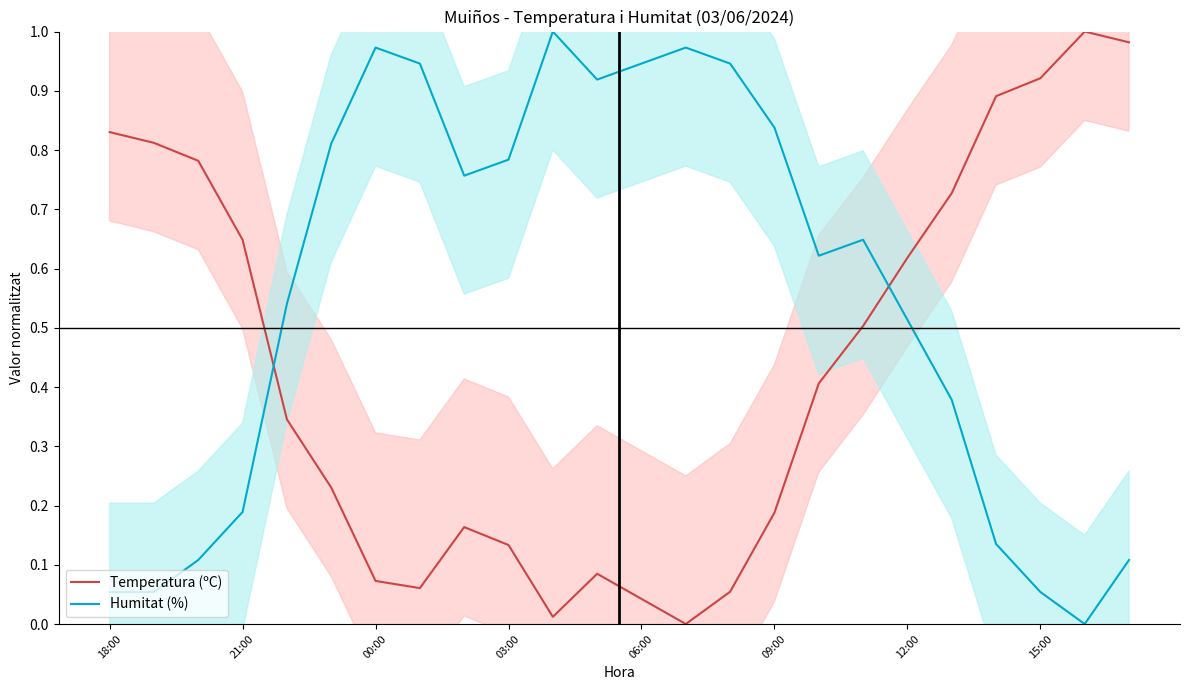

The Humitat (%) series shows 0.0 at 03:00. True or false?

False